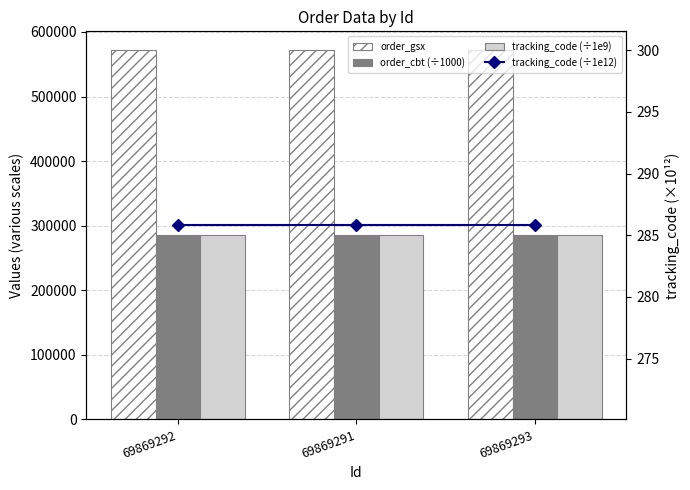

What is the lowest value of the order_gsx series?

572320.0